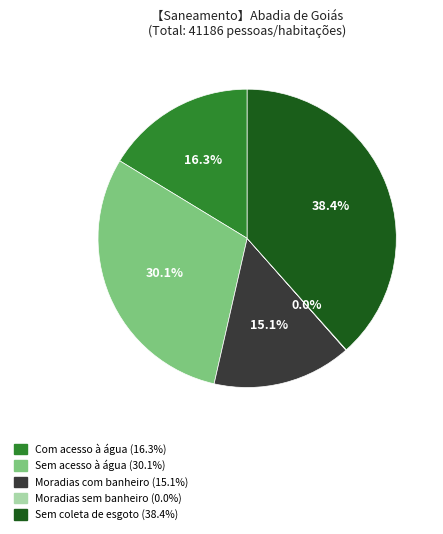

To the nearest percent, what percentage of the pie is Sem acesso à água?

30%